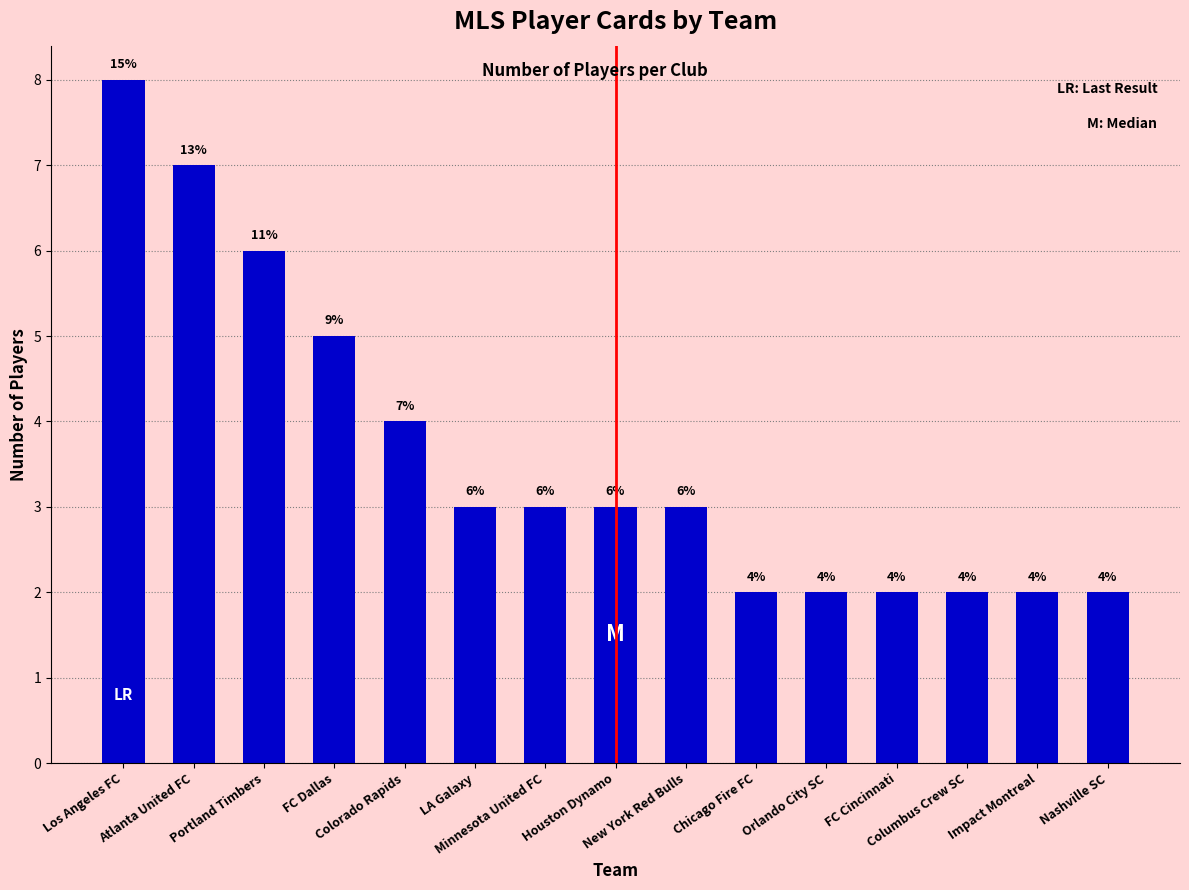

The value at FC Dallas is 5. True or false?

True